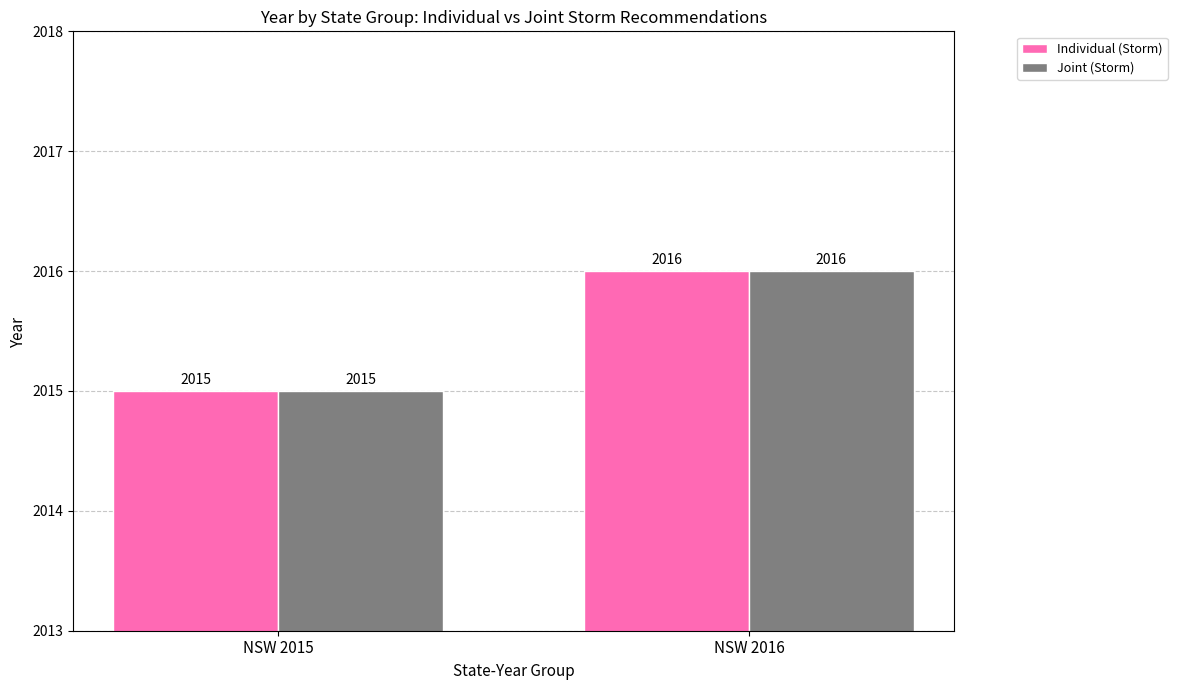

What is the value of the Individual (Storm) bar at the 2nd from the left?

2016